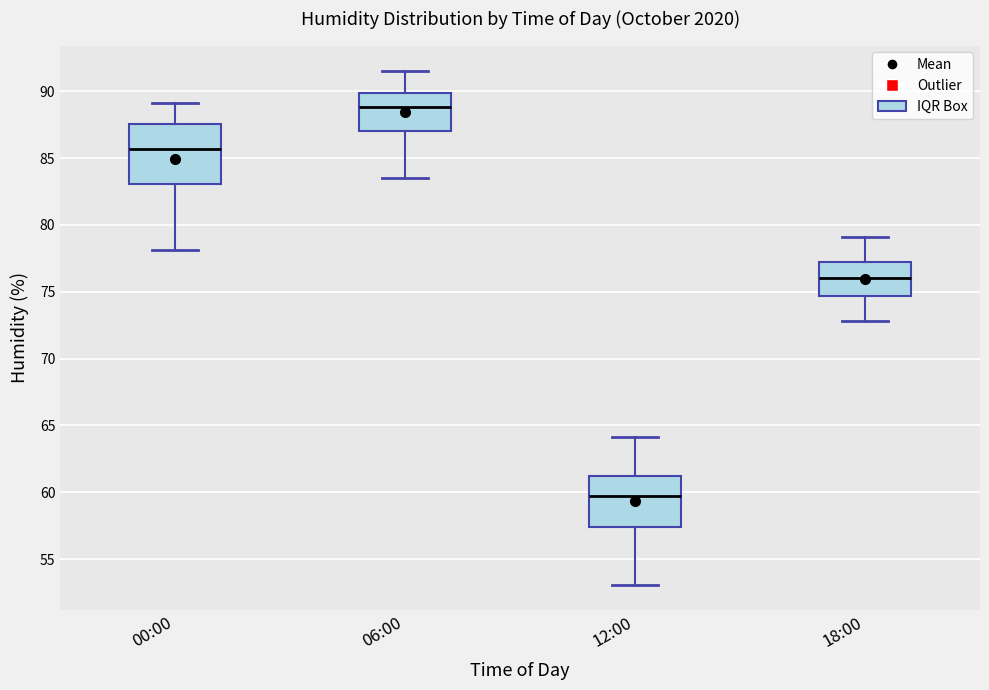

Which box's median line is the lowest?

12:00